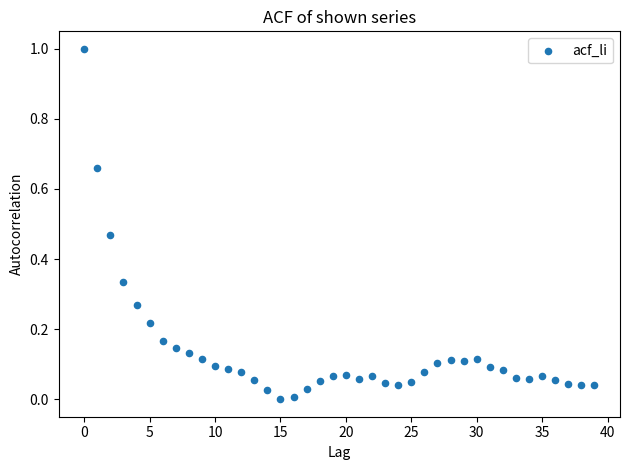

What is the range of Y values (max minus min)?

1.0